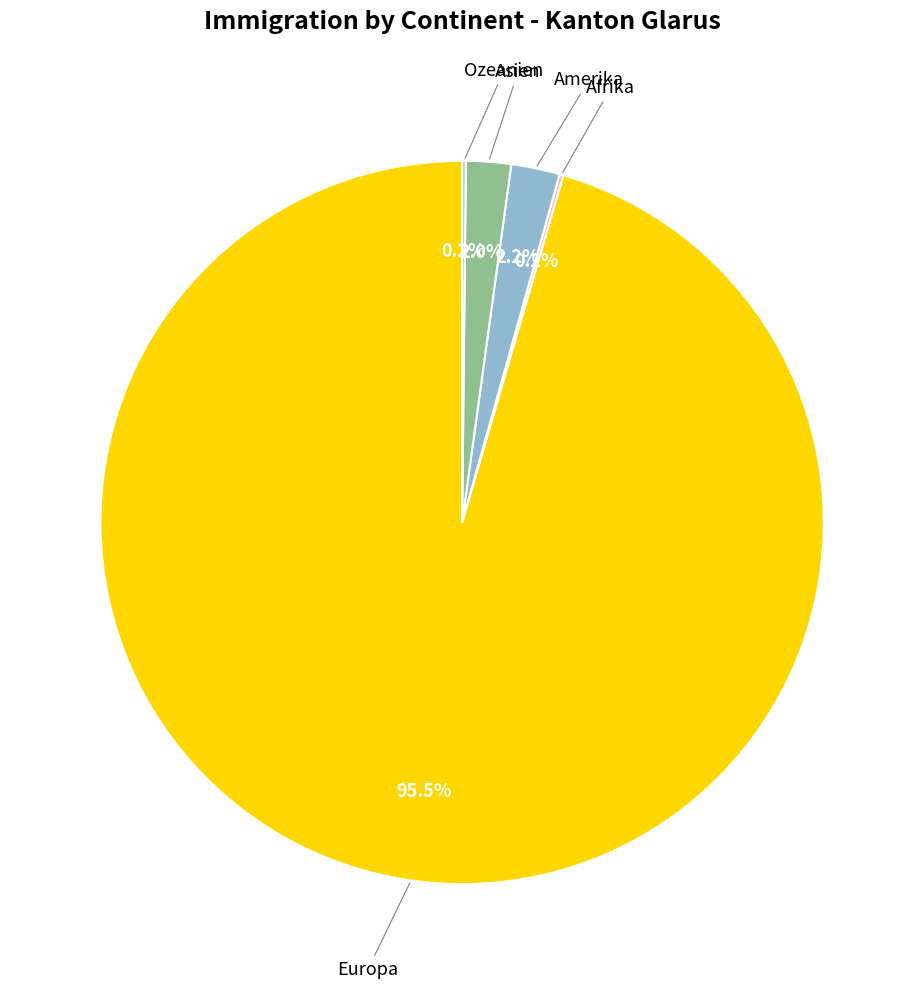

To the nearest percent, what is the difference between the largest and smallest slice percentages?

95%